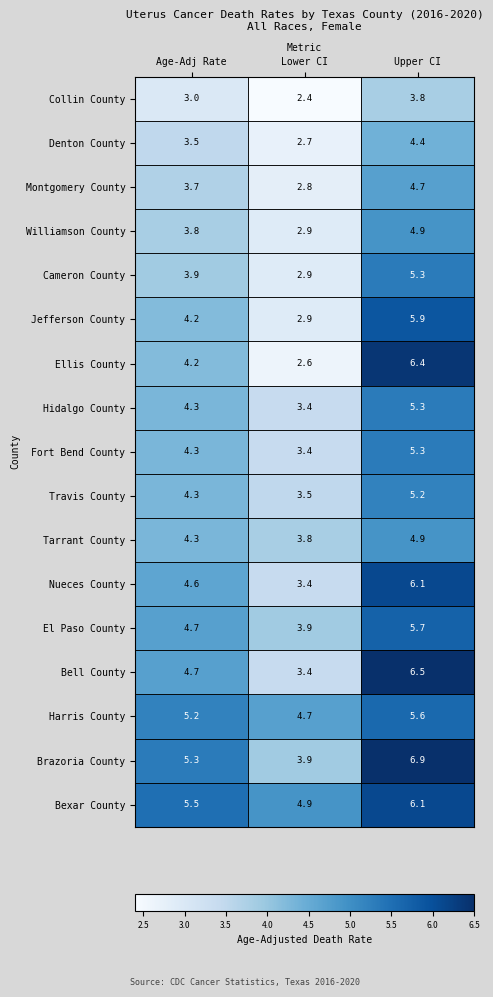

What is the average value of the Ellis County series?

4.4